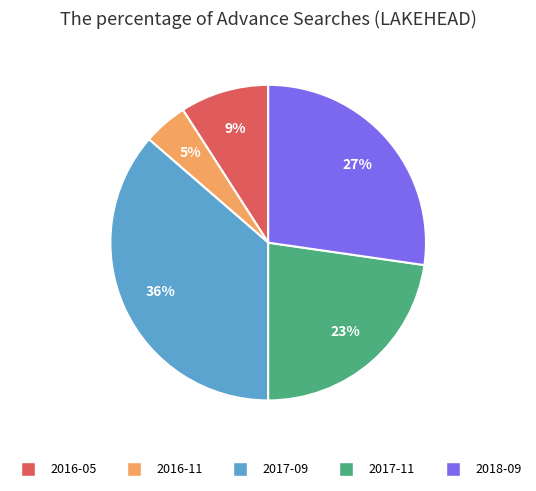

What is the ratio of the value at 2017-09 to the value at 2017-11?

1.6